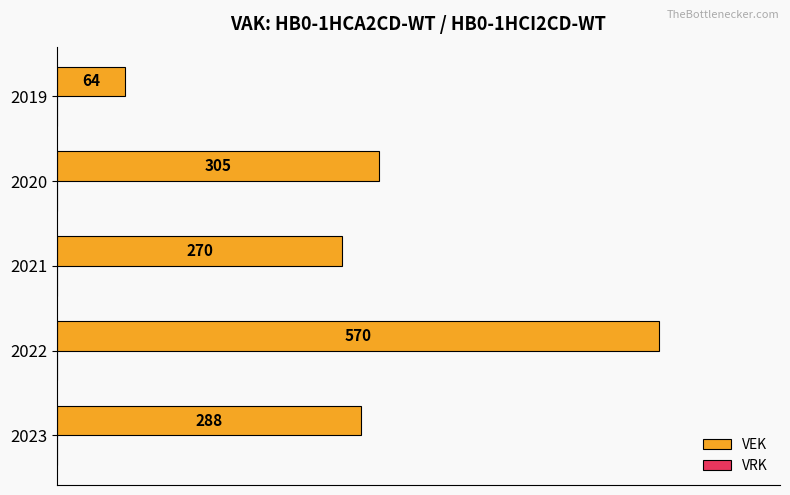

How many bars are there in total?

5